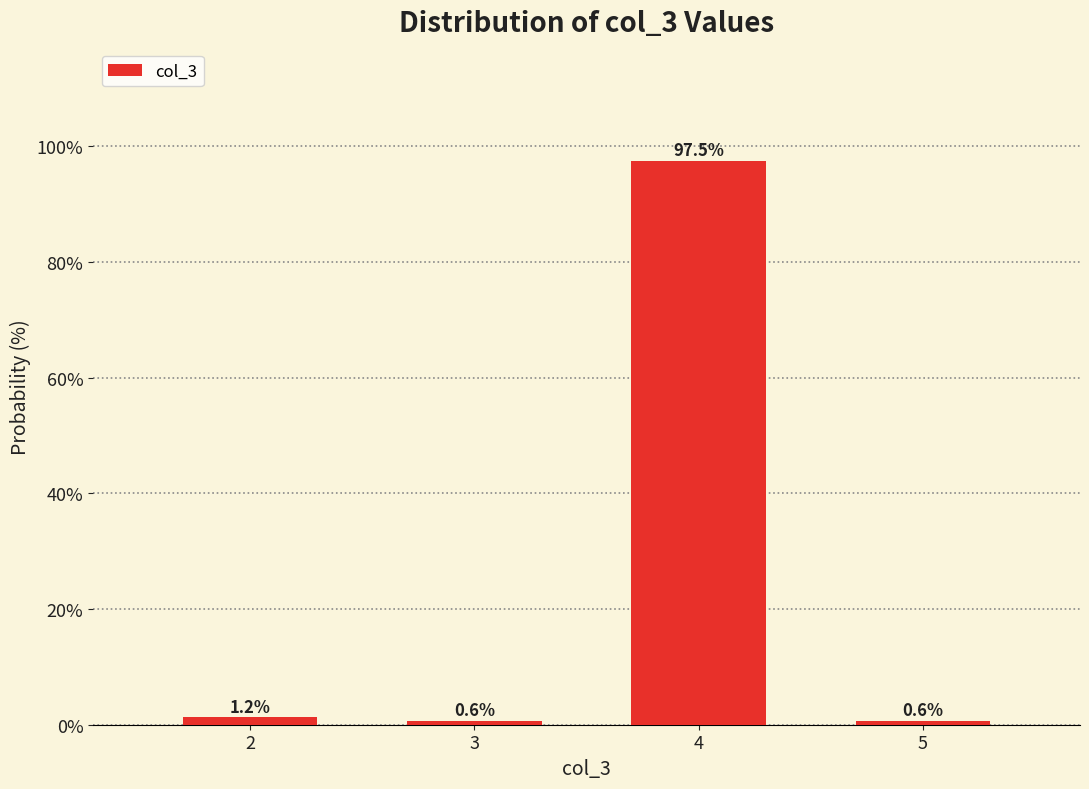

What is the value of the 4th bar from the left?

0.6